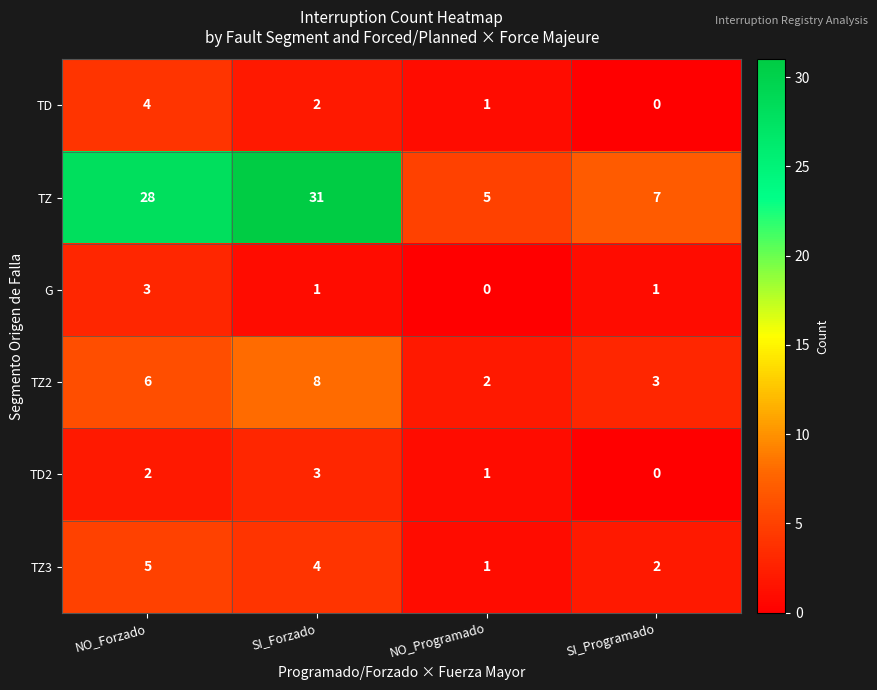

How many TZ2 values are between 3 and 8?

3